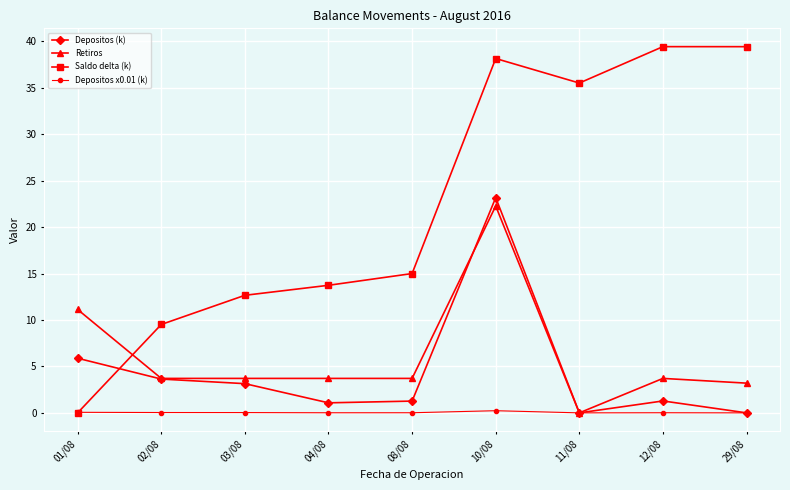

Where is Depositos (k) nearest to the value 11?

01/08